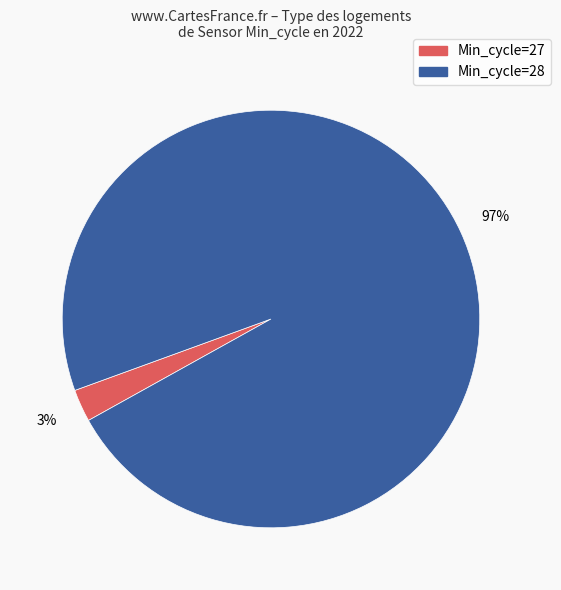

To the nearest percent, what is the average slice percentage?

50%